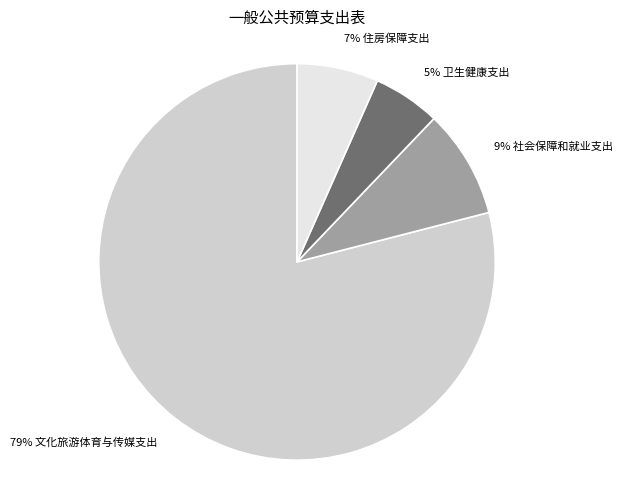

Is there a majority slice in this chart?

Yes